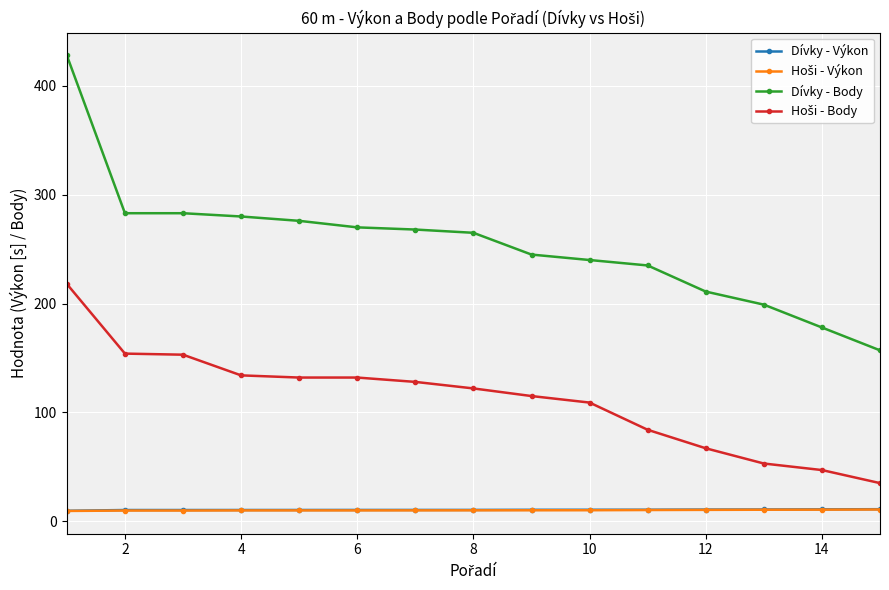

True or false: Dívky - Výkon and Dívky - Body cross at least once.

False